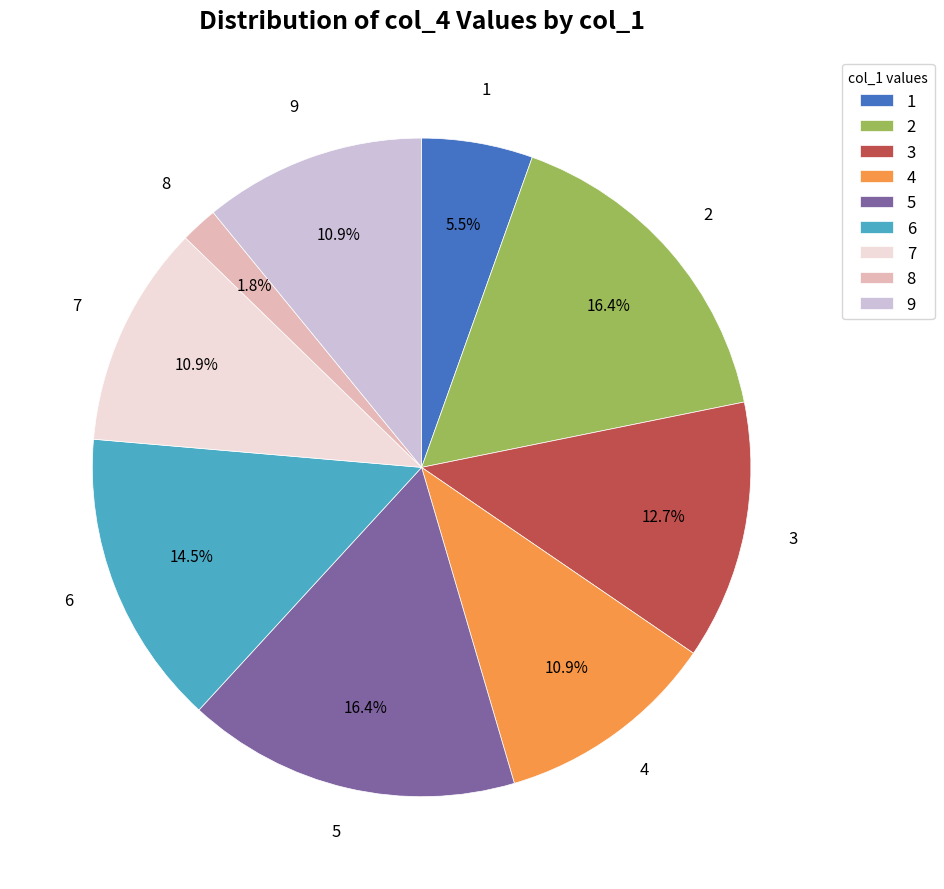

What is the smallest slice in the pie chart?

8